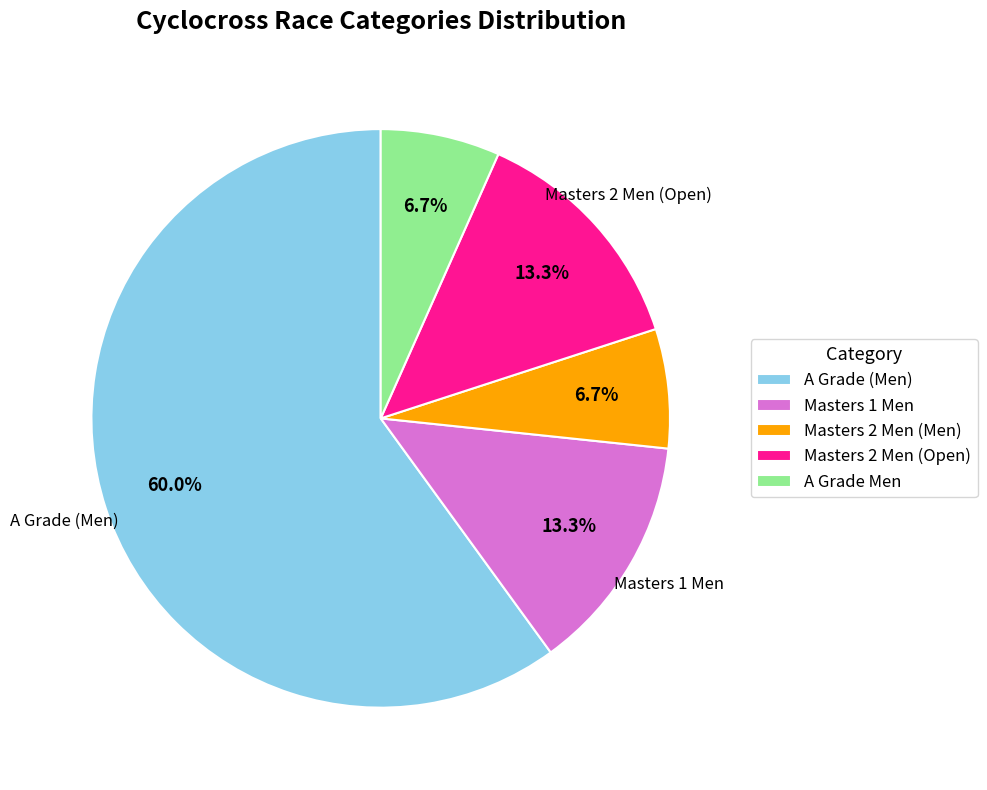

What is the ratio of the value at Masters 1 Men to the value at Masters 2 Men (Men)?

2.0